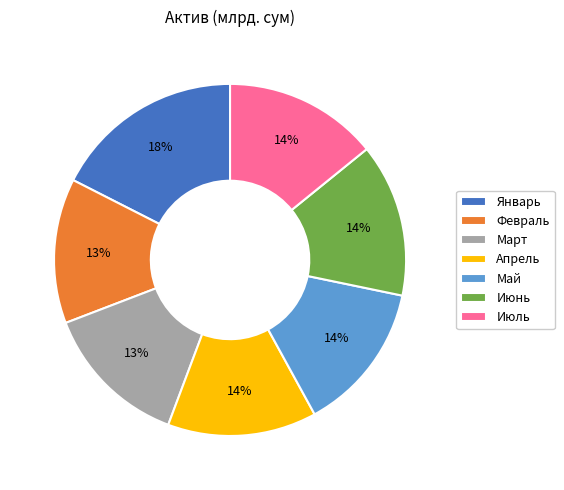

Count the number of slices in the pie.

7